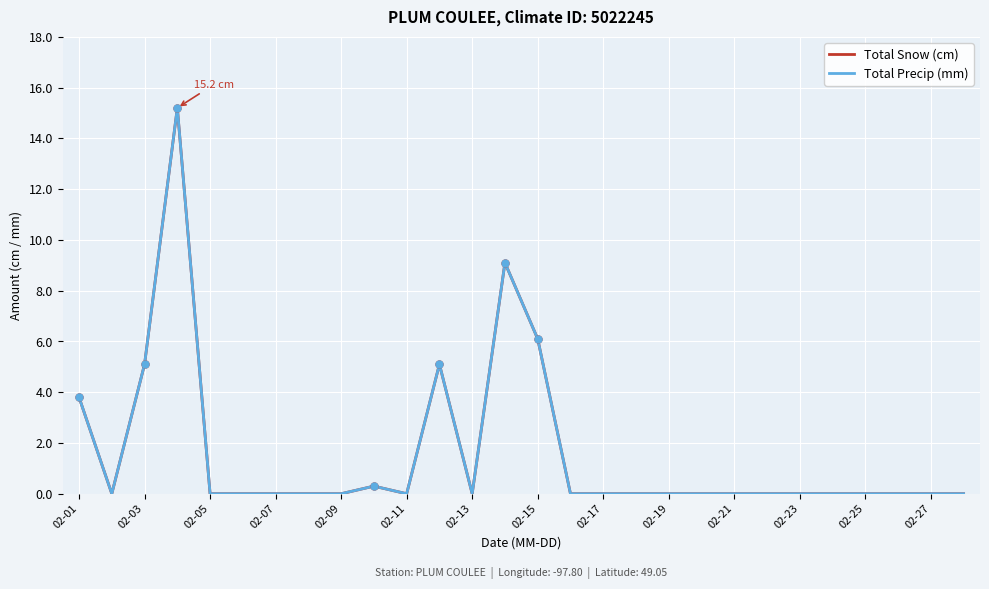

Does the chart display data point markers on the line(s)?

No